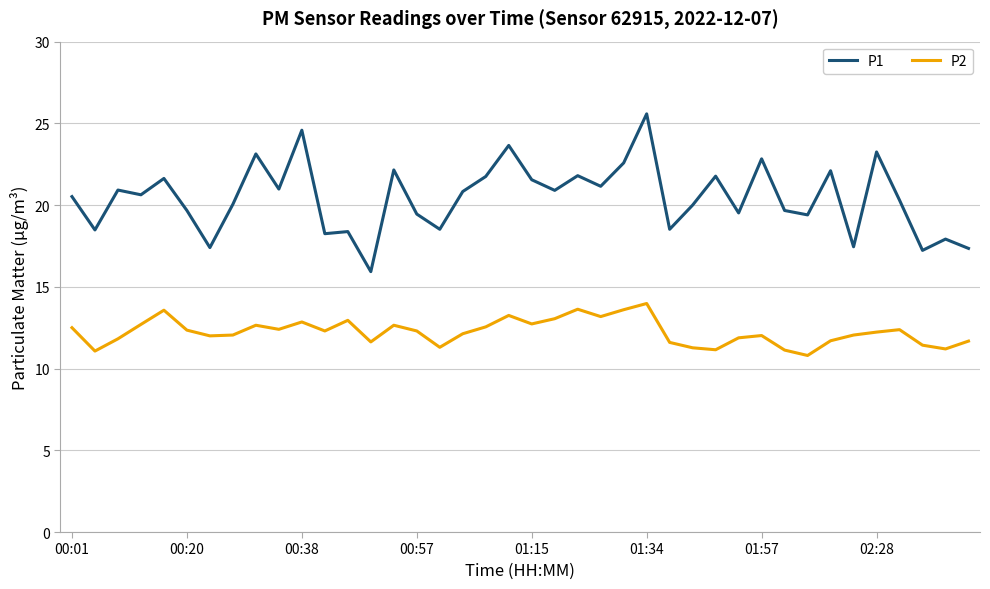

True or false: P2 and P1 cross at least once.

False